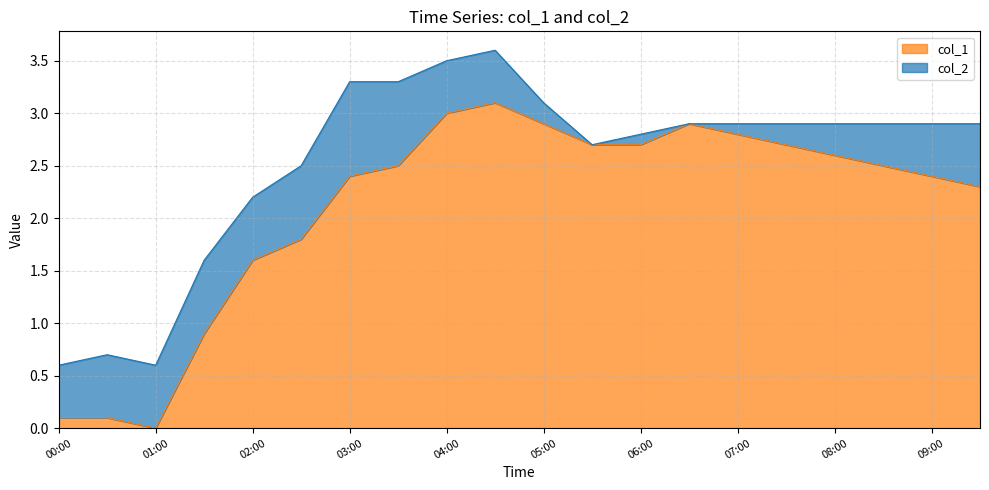

What is the difference between the values at 06:00 and 02:30?

0.9